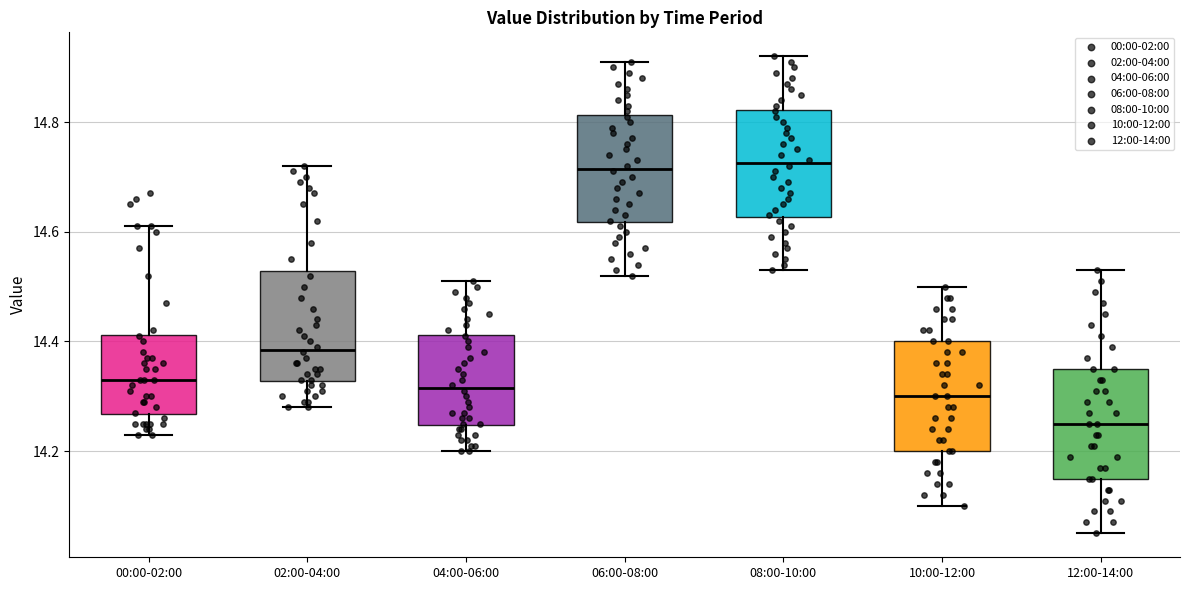

Where is the lower edge of the box for 00:00-02:00 on the y-axis? The values are not printed on the chart, so give them approximately, as read against the axis.

14.26